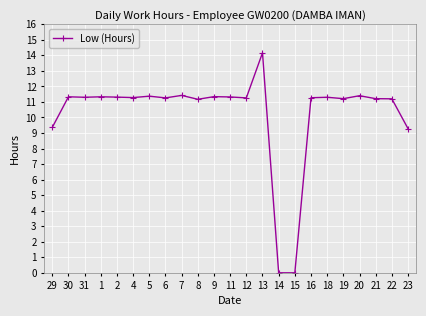

Where does the data first go above 11?

30